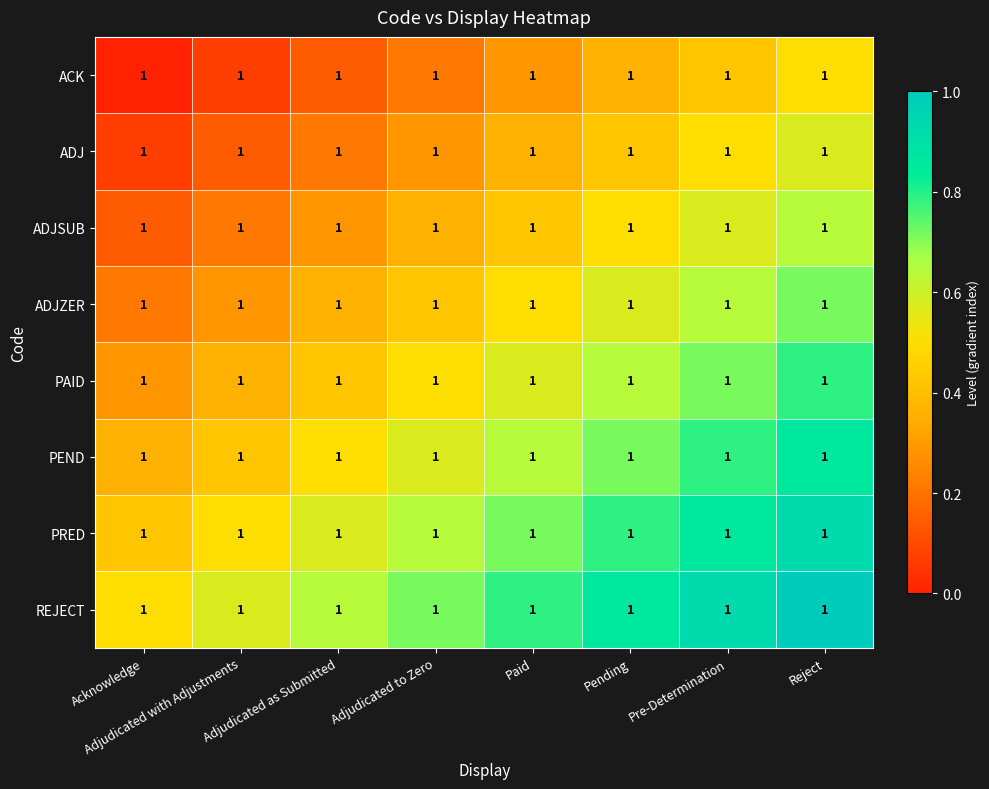

Is the value of ADJSUB at Acknowledge greater than the value of PEND at Reject?

No